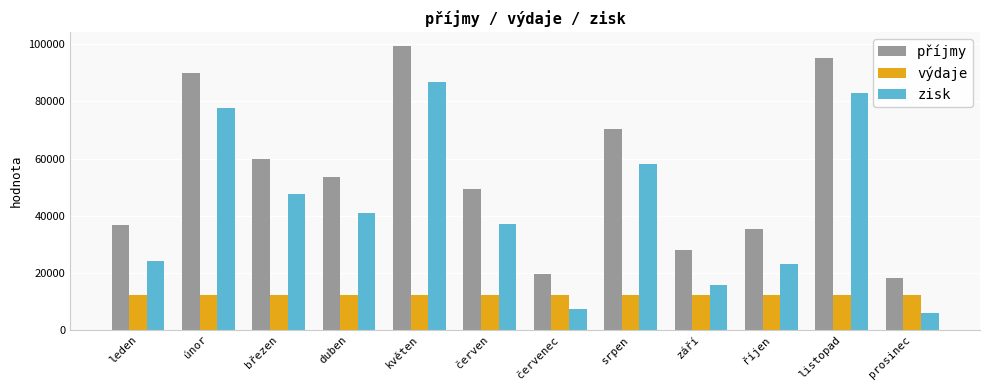

What is the total value across all series at březen?

120044